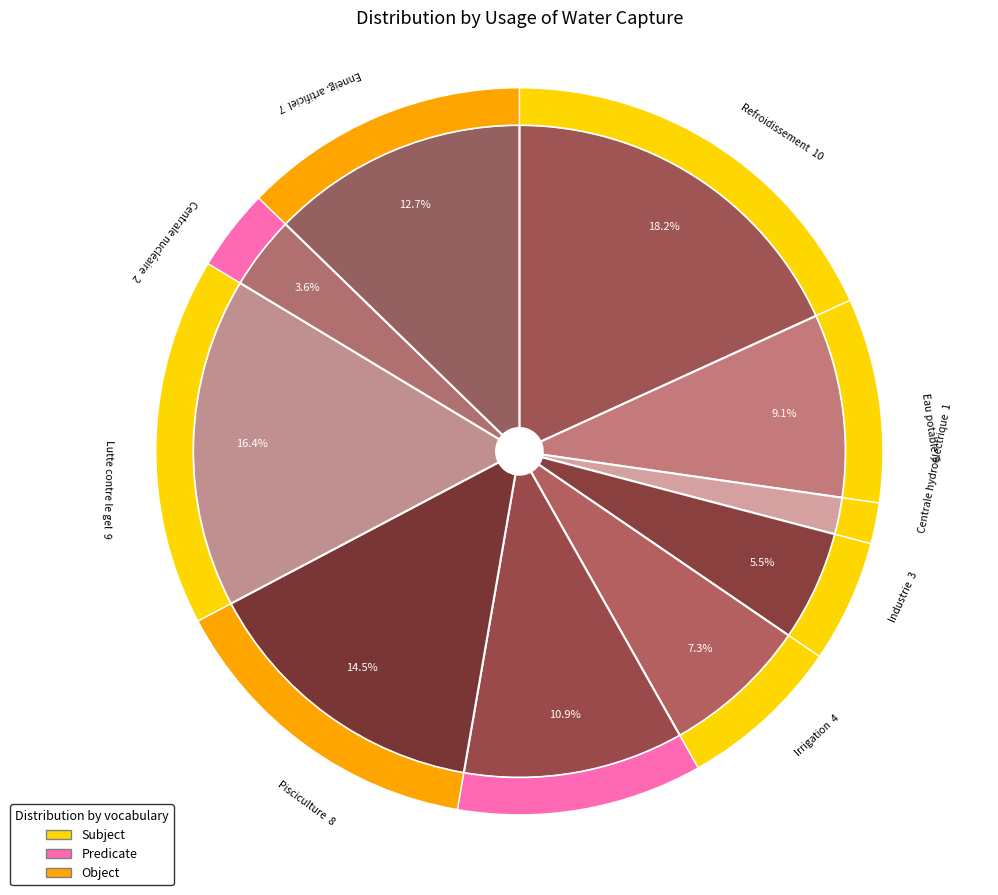

To the nearest percent, what is the combined percentage of Refroidissement and Centrale nucléaire?

22%